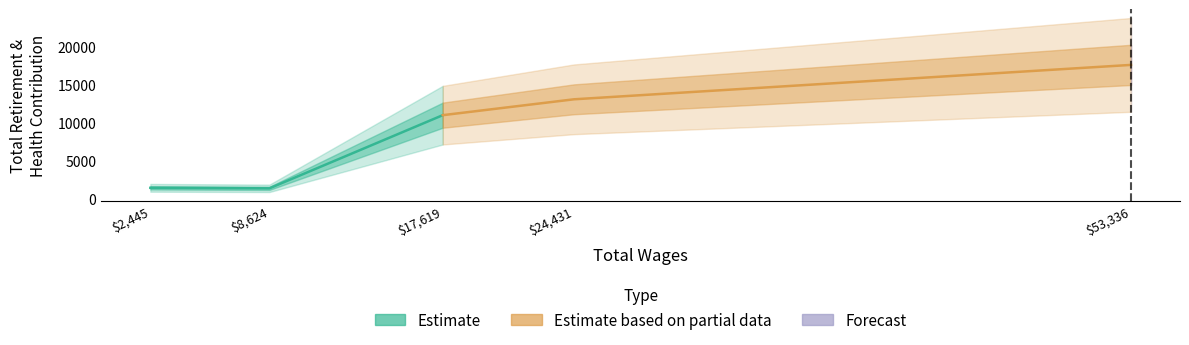

Reading right to left, list all the values displayed in this chart.

Estimate: 11027	1395	1462
Estimate based on partial data: 17646	13117	11027